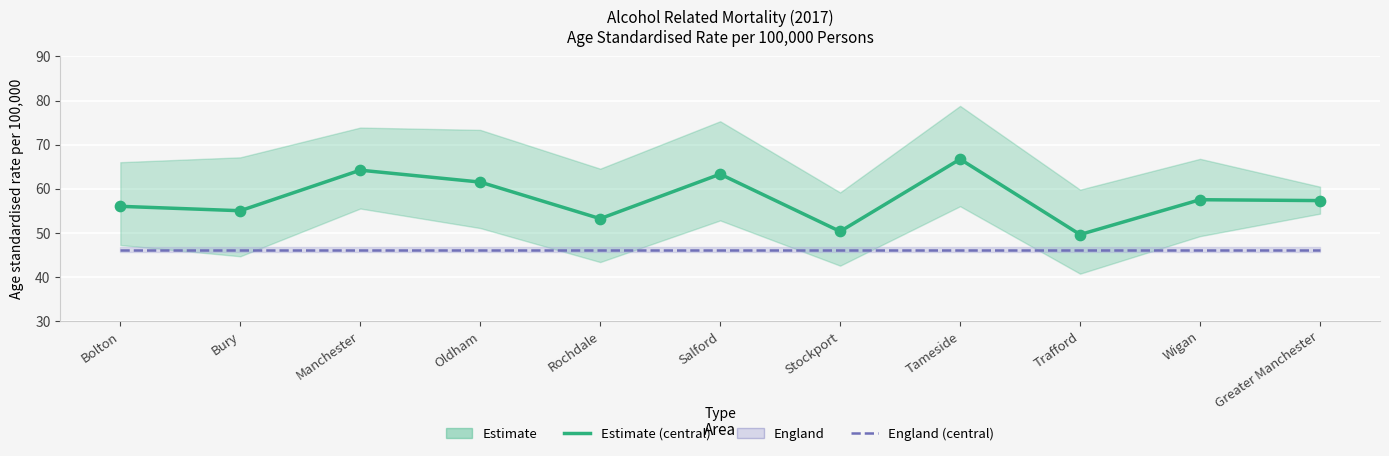

Which series has the largest total across all categories?

Estimate